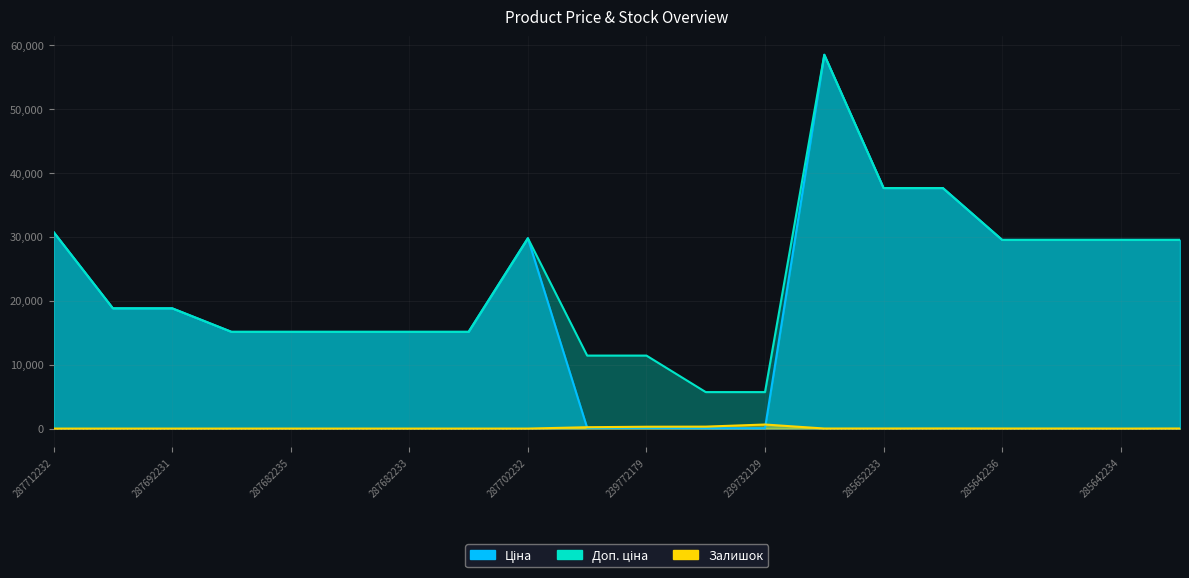

How many interior local valleys does the Залишок series have?

1